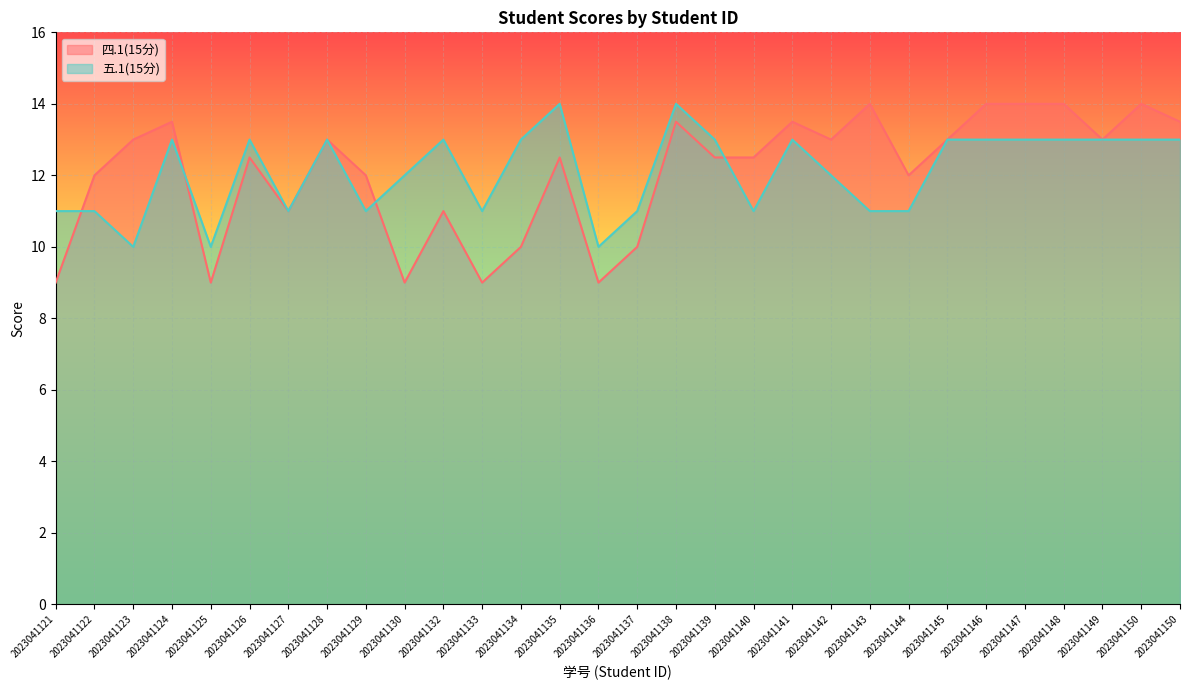

How many times do 四.1(15分) and 五.1(15分) cross each other?

4